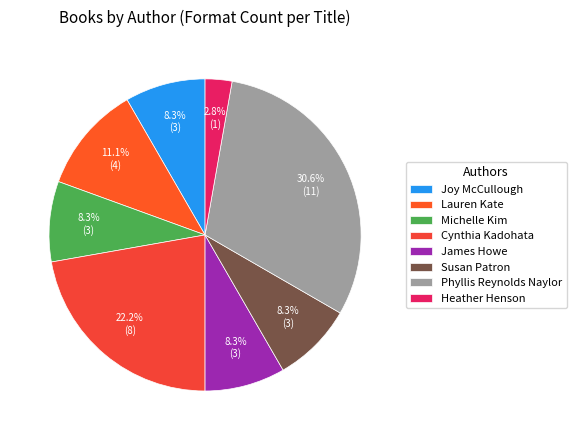

Count the number of slices in the pie.

8